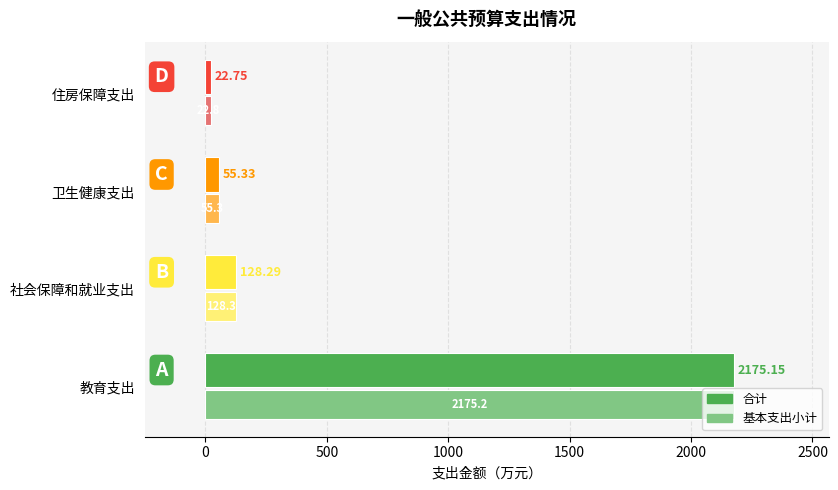

At which label is 基本支出小计 closest to 1098?

社会保障和就业支出